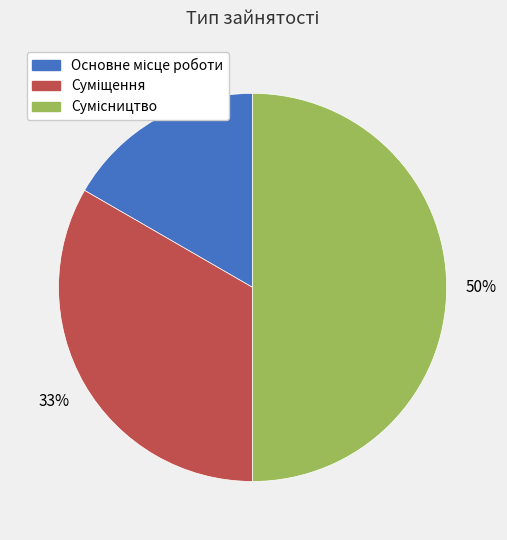

To the nearest percent, what is the difference between the largest and smallest slice percentages?

33%